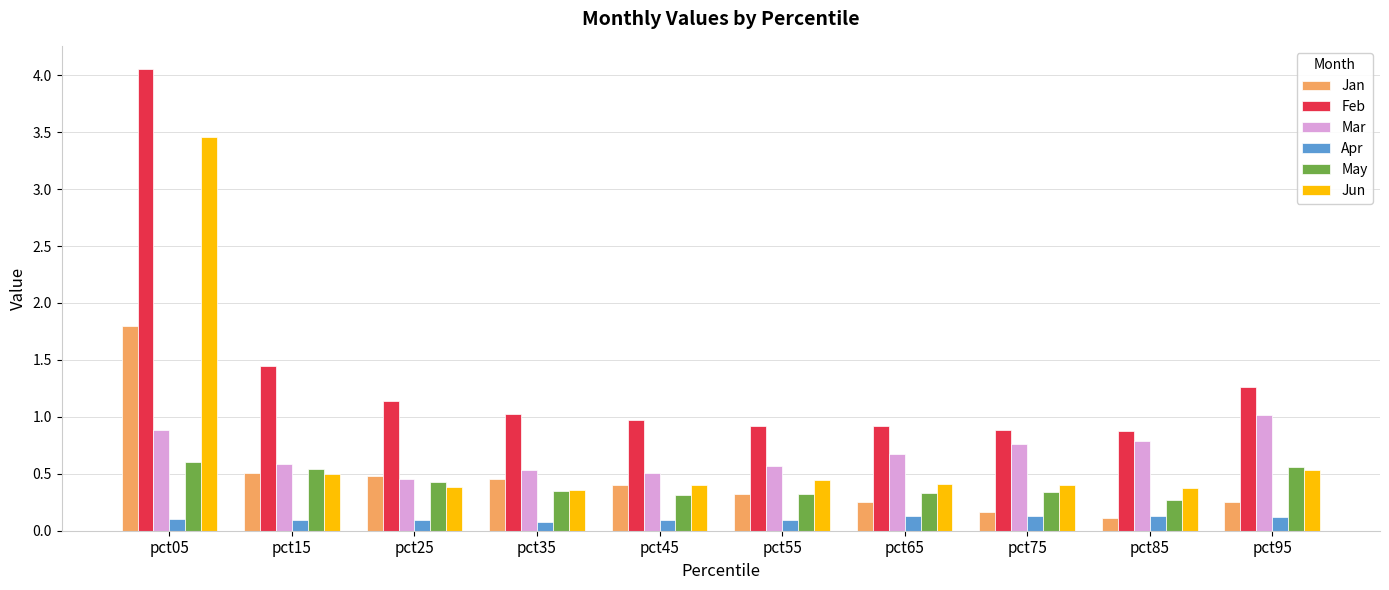

Which category has the highest value in the Jan series?

pct05